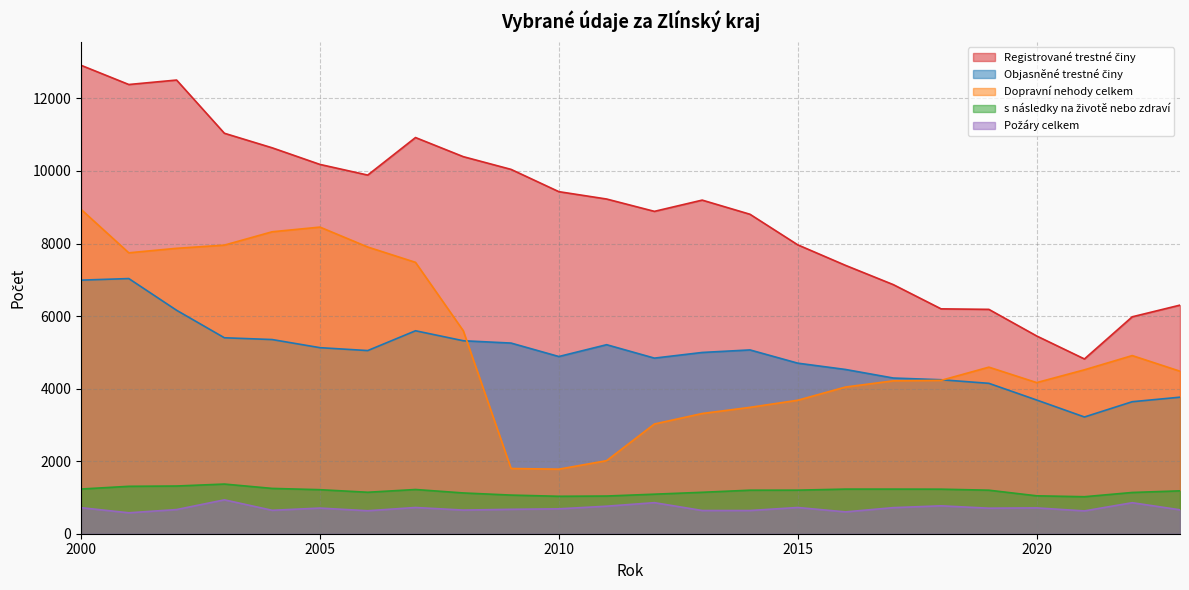

What are all the series names shown in the legend?

Registrované trestné činy, Objasněné trestné činy, Dopravní nehody celkem, s následky na životě nebo zdraví, Požáry celkem